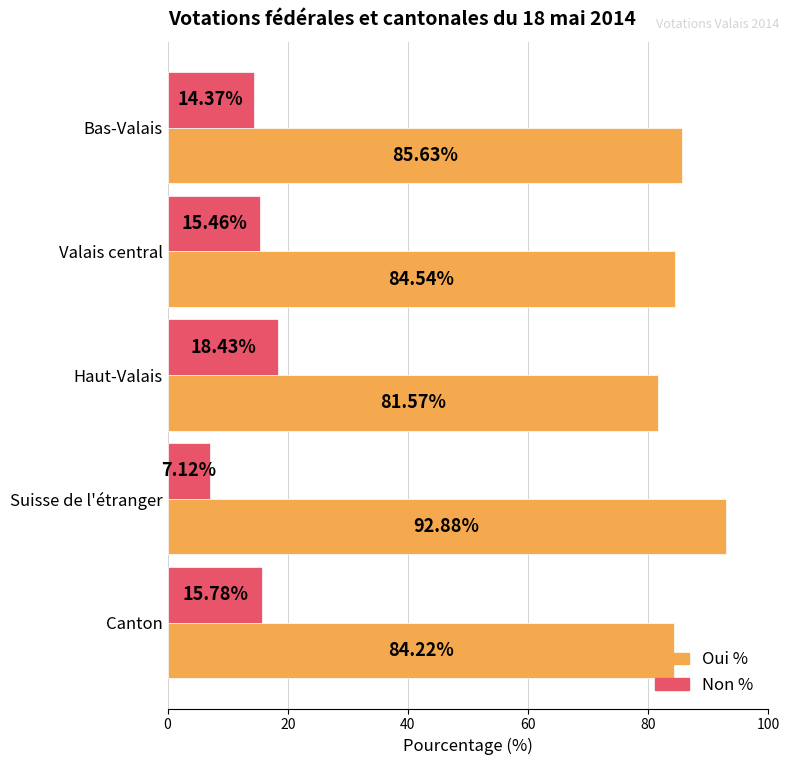

What is the average value of the Oui % series?

85.8